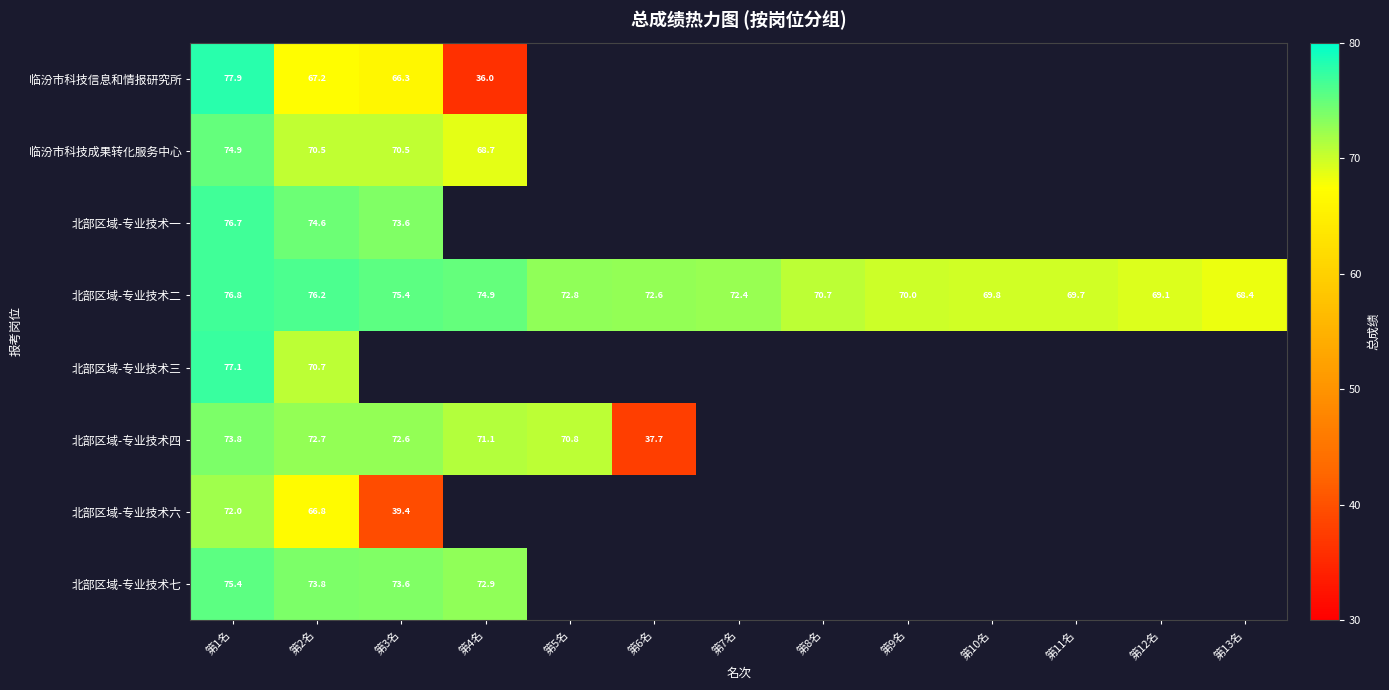

At which label does 北部区域-专业技术二 first exceed 72?

第1名